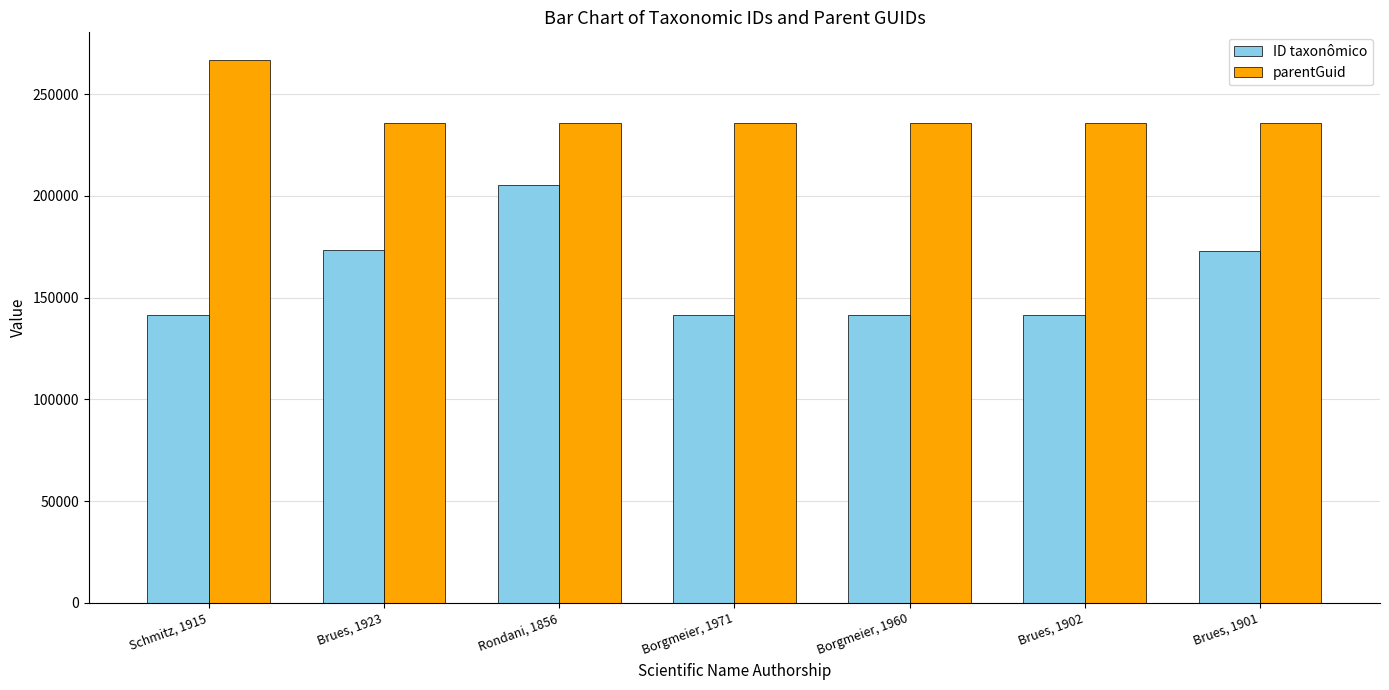

What is the sum of the ID taxonômico values at Borgmeier, 1971 and Schmitz, 1915?

283174